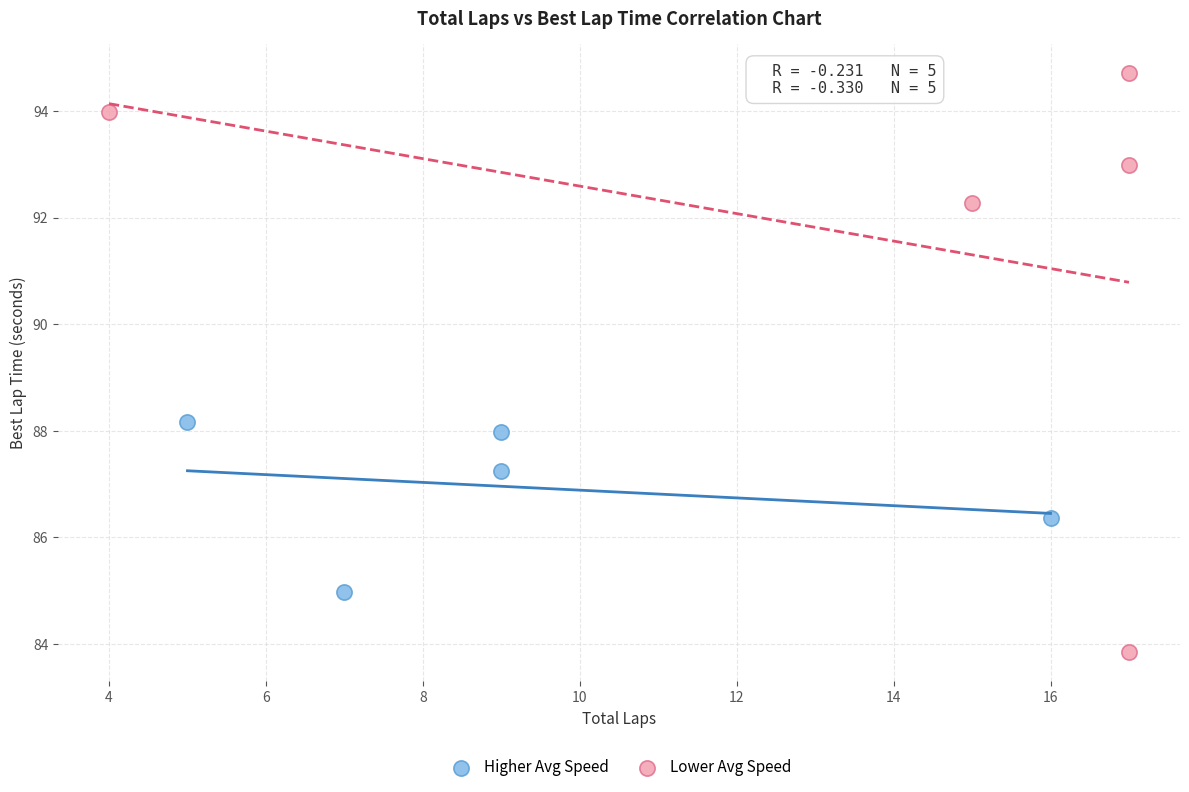

Which series has the widest spread of Y values?

Lower Avg Speed